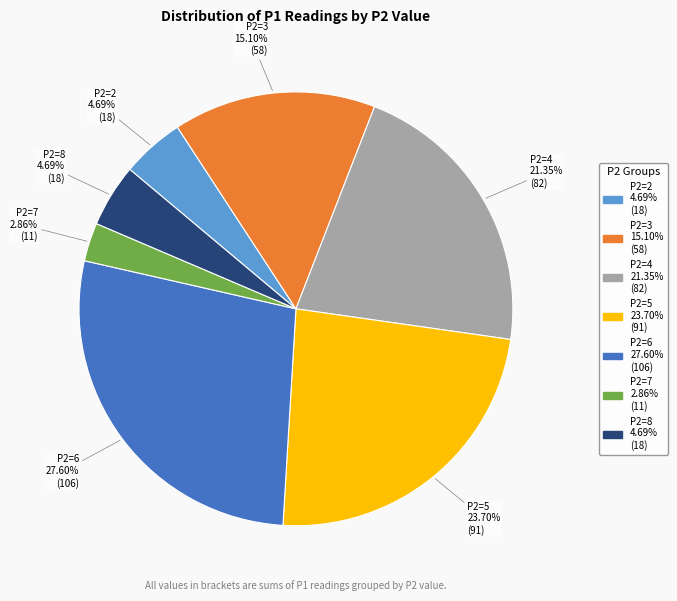

Does any single category account for the majority?

No